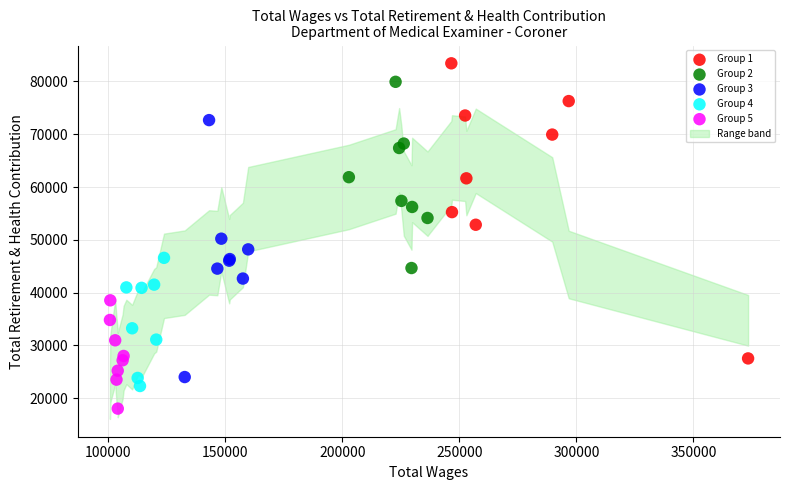

Which series reaches the minimum Y coordinate?

Group 5